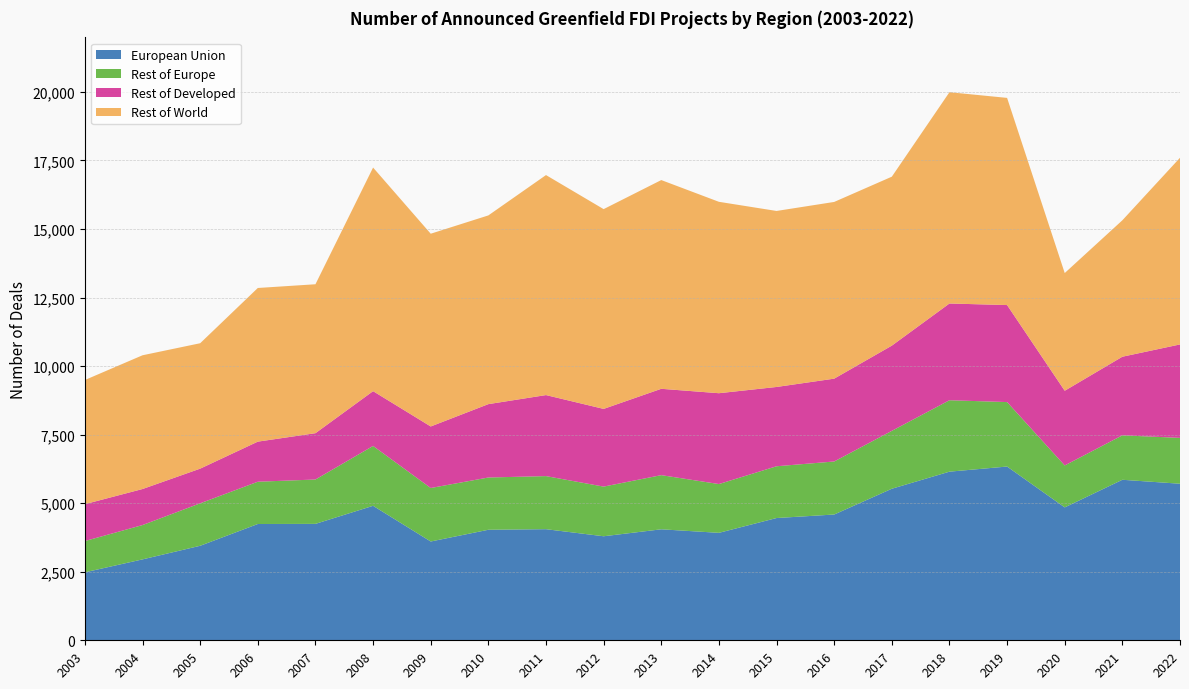

What is the highest value of the European Union series?

6337